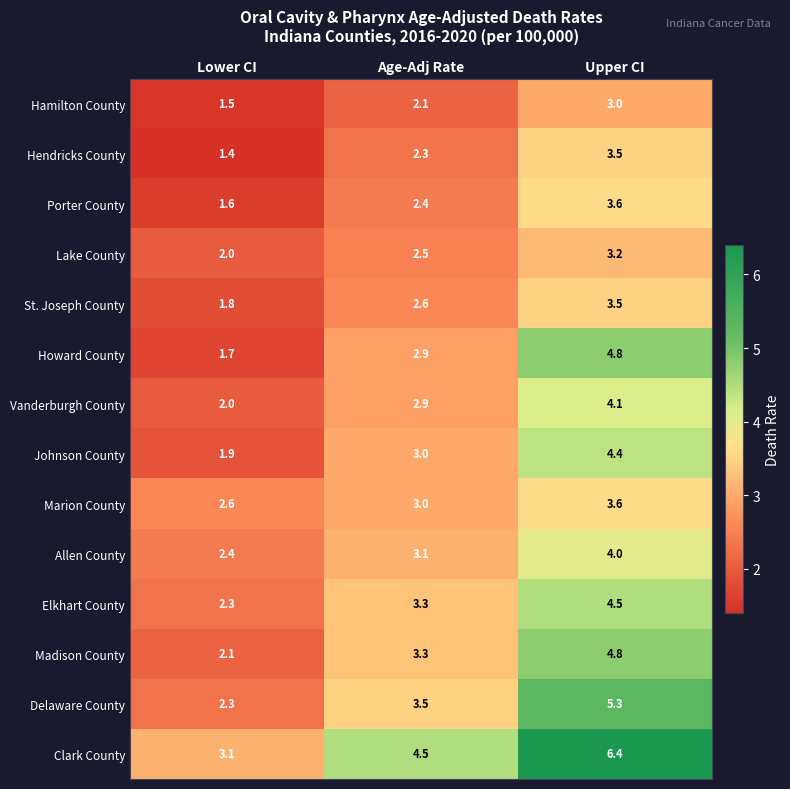

List the labels in order of Lake County value, smallest first.

Lower CI, Age-Adj Rate, Upper CI